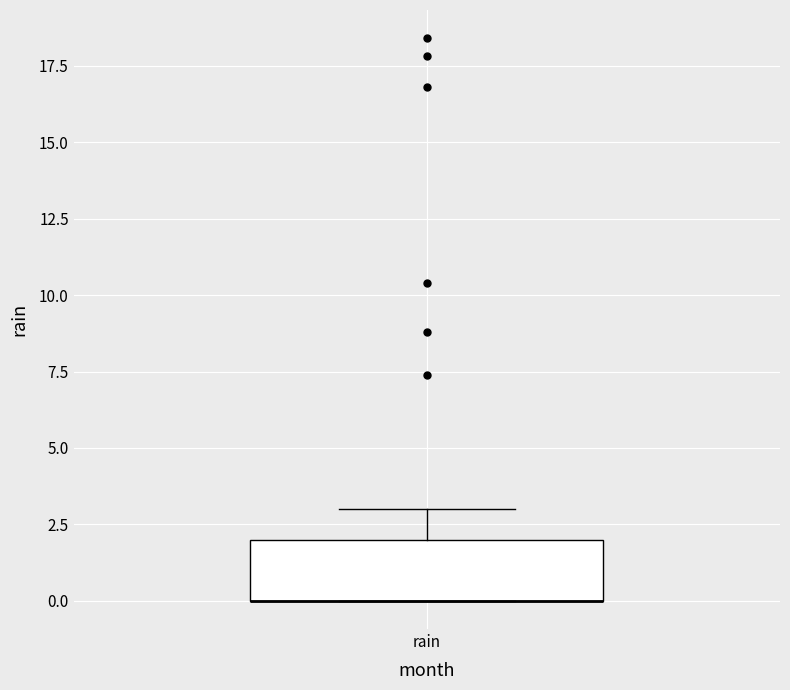

Where is the lower edge of the box for rain on the y-axis? The values are not printed on the chart, so give them approximately, as read against the axis.

0